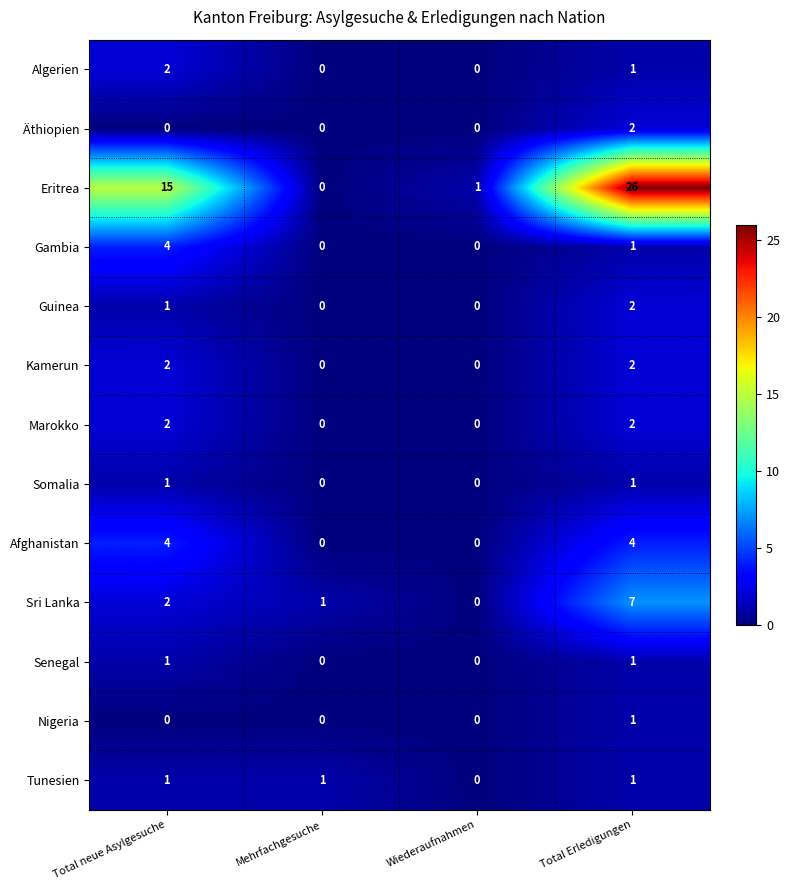

At which category is the sum across all series the highest?

Total Erledigungen